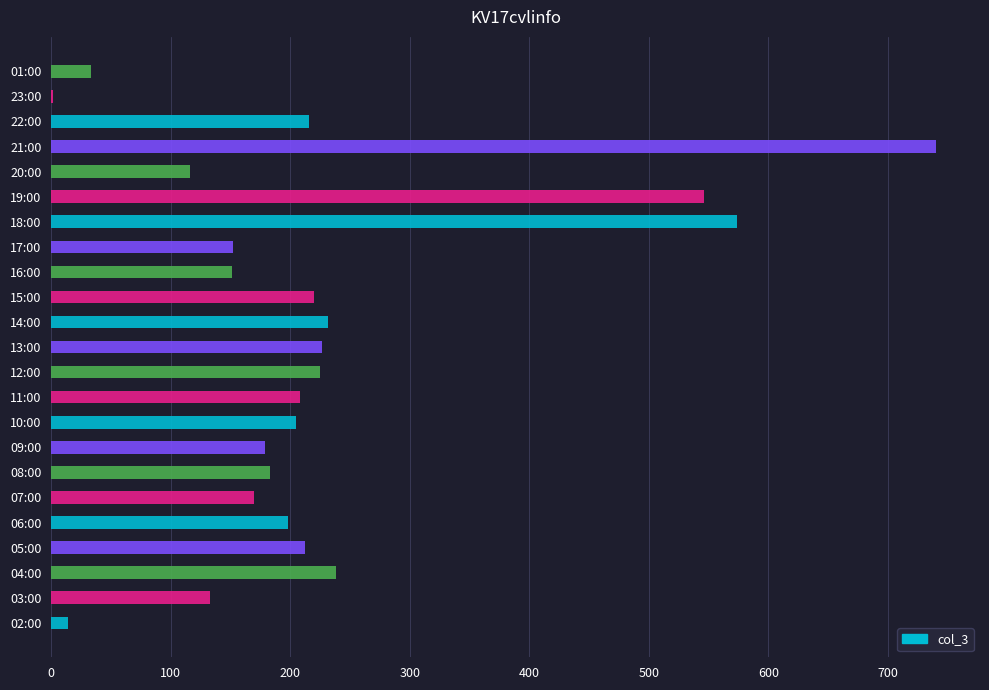

What is the approximate value at 19:00, to the nearest 100?

500